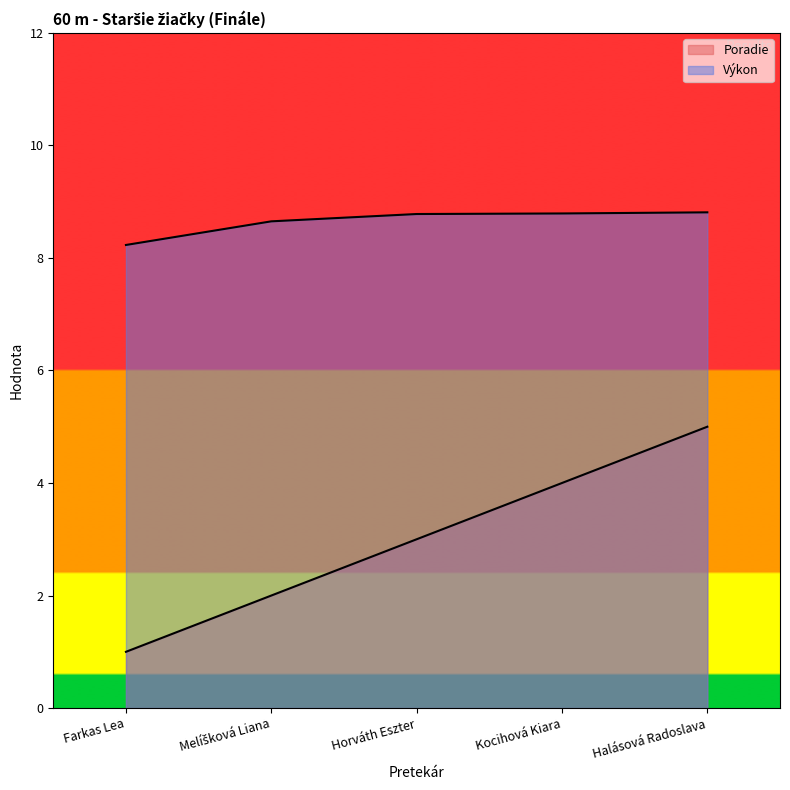

Reading left to right, what are all the values shown in this chart?

Poradie: 1.0	2.0	3.0	4.0	5.0
Výkon: 8.2	8.7	8.8	8.8	8.8